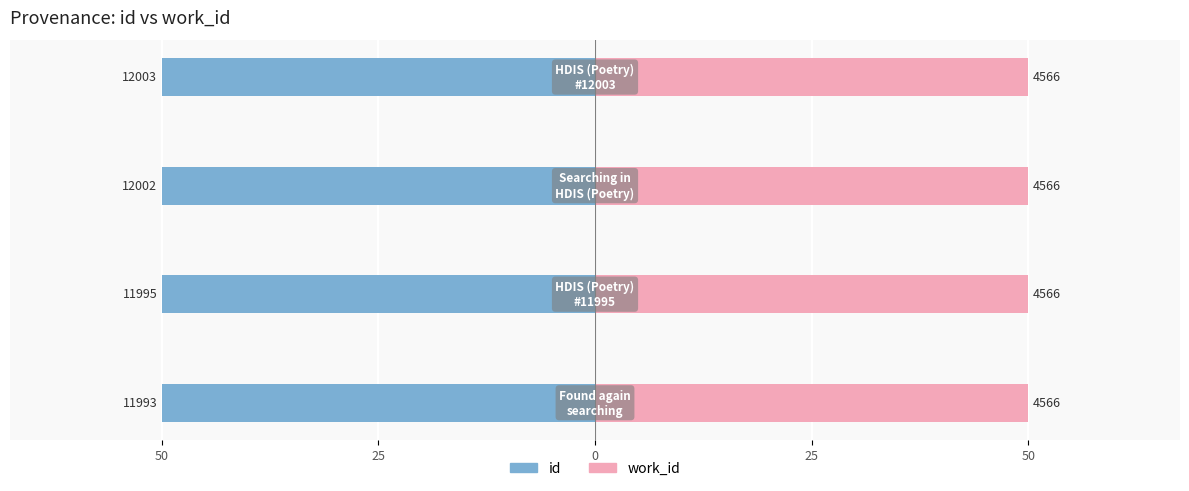

At 25, list the series in order from smallest to largest.

id, work_id